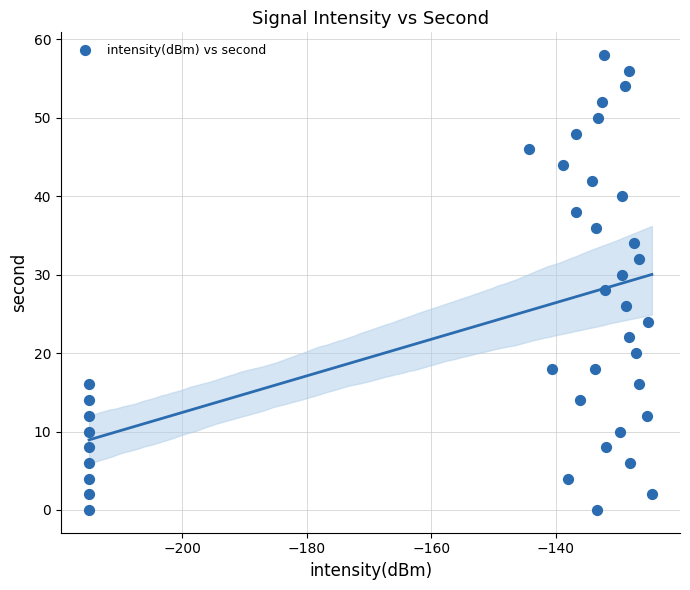

What is the range of Y values (max minus min)?

58